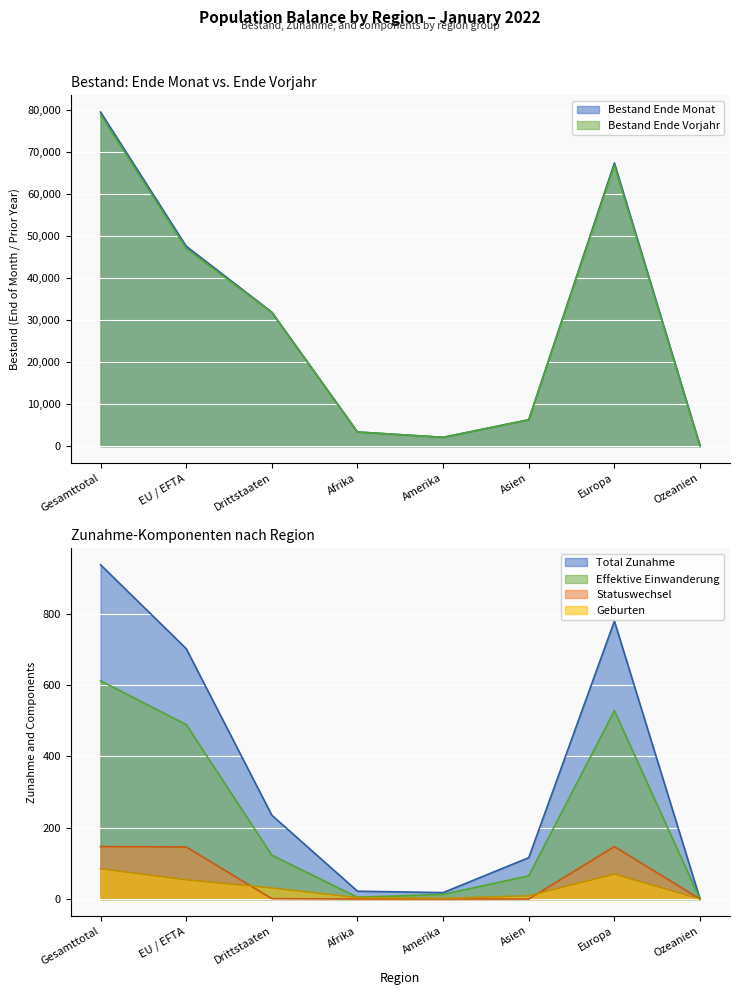

At which label does Geburten reach its peak?

Gesamttotal